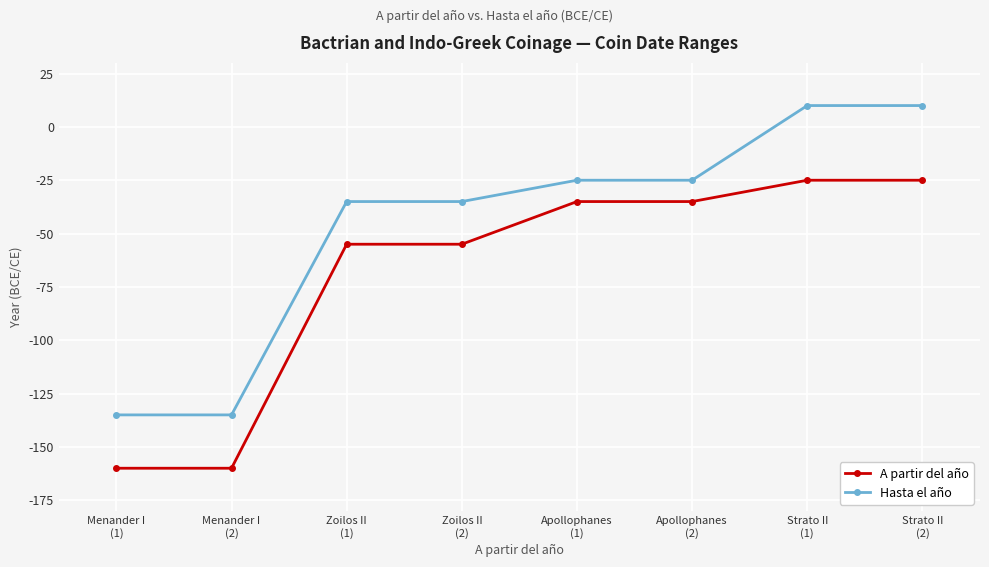

What is the label of the 3rd point from the left?

Zoilos II
(1)